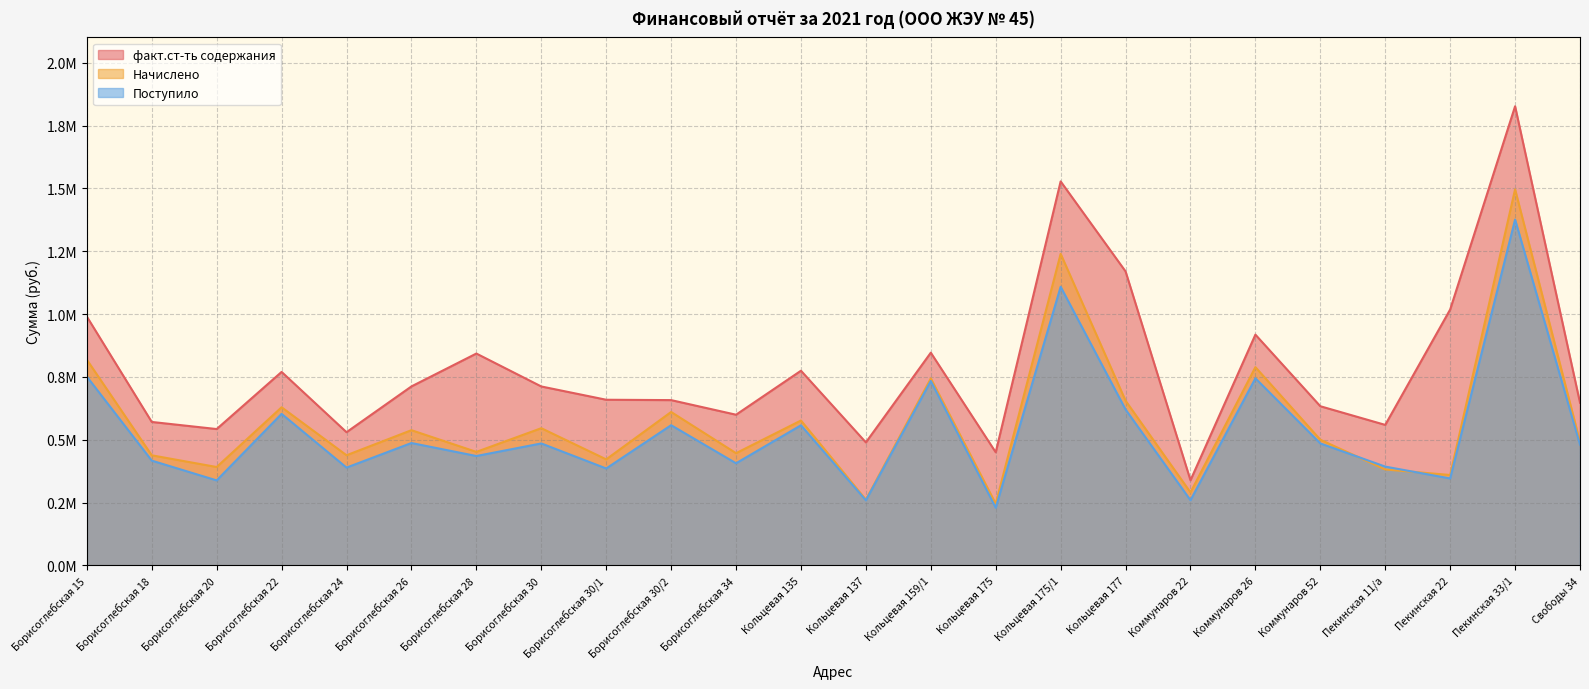

List the series in order of their peak value, lowest first.

Поступило, Начислено, факт.ст-ть содержания